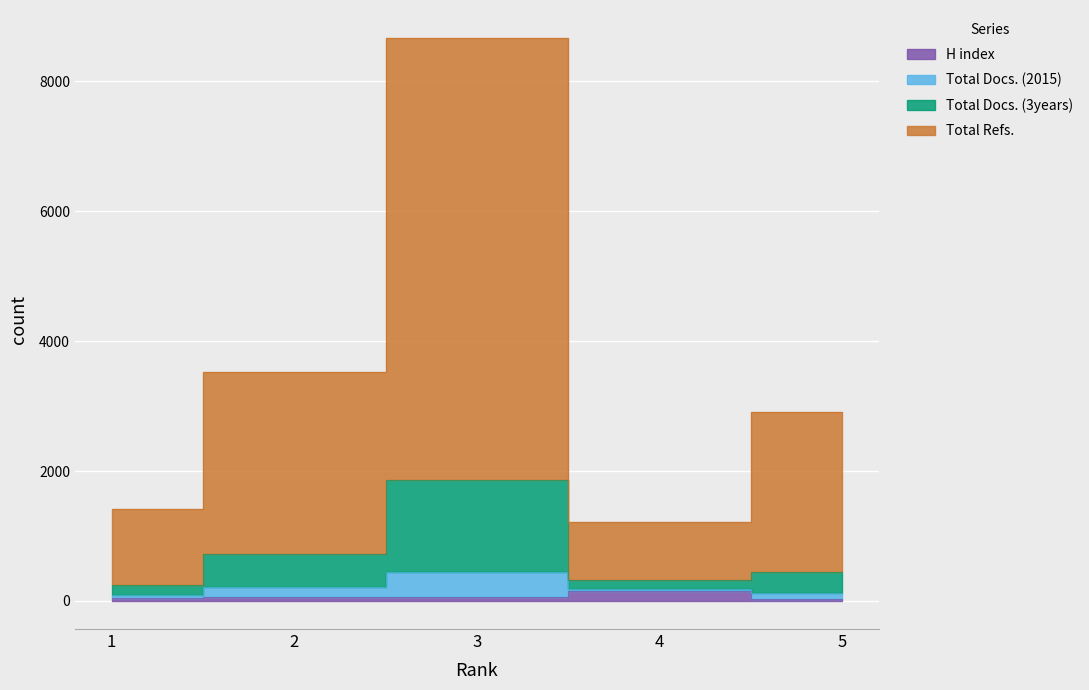

True or false: H index has more than 0 points higher than both neighbors.

True